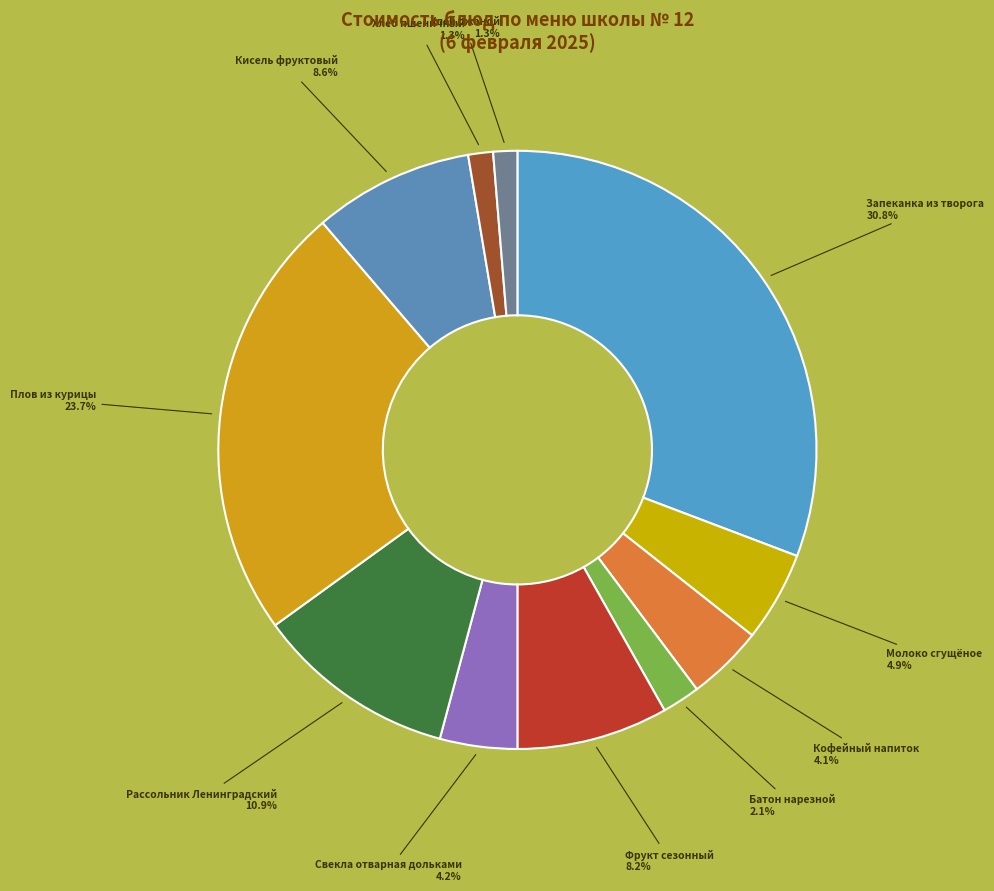

To the nearest percent, what portion does Фрукт сезонный represent?

8%